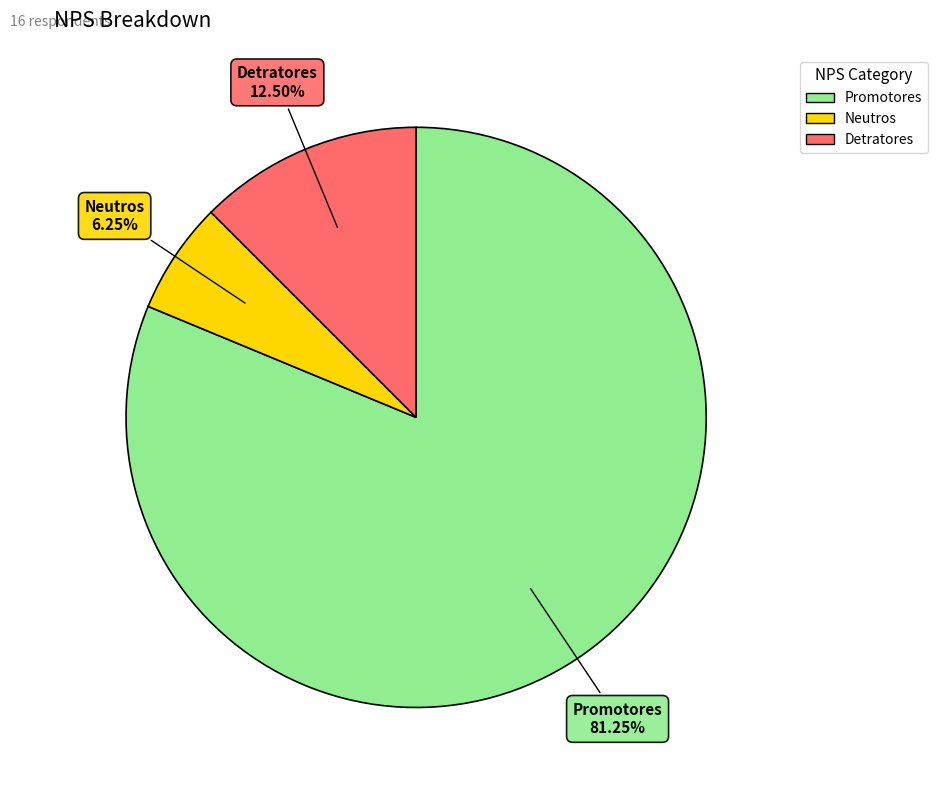

Which has a higher value, Promotores or Detratores?

Promotores